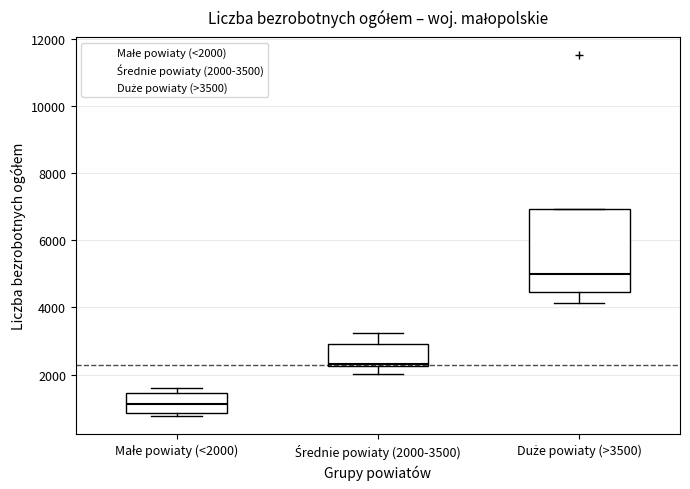

Where is the lower edge of the box for Duże powiaty (>3500) on the y-axis? The values are not printed on the chart, so give them approximately, as read against the axis.

4400